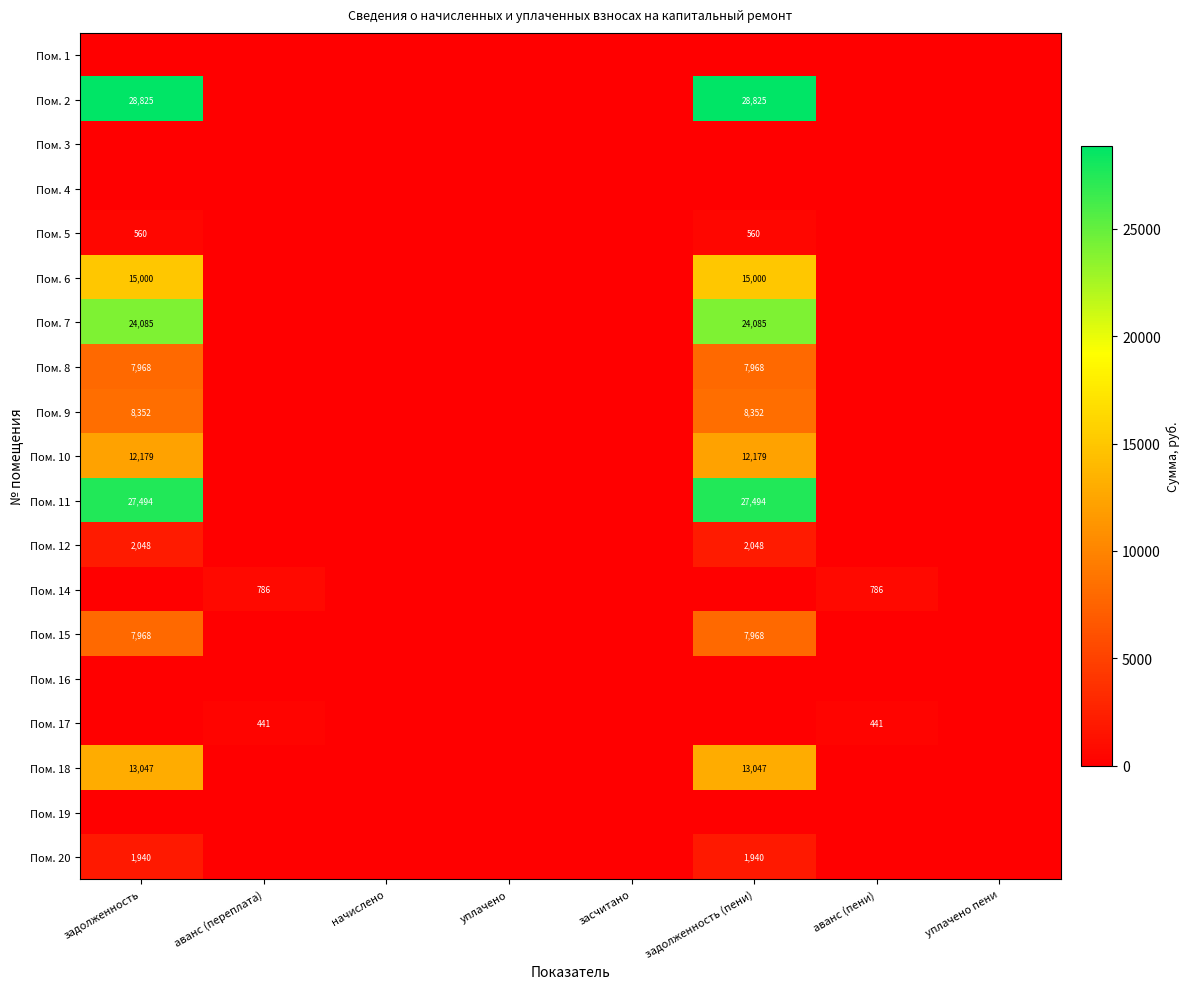

What is the sum of the Пом. 2 values at уплачено пени and задолженность (пени)?

28825.1